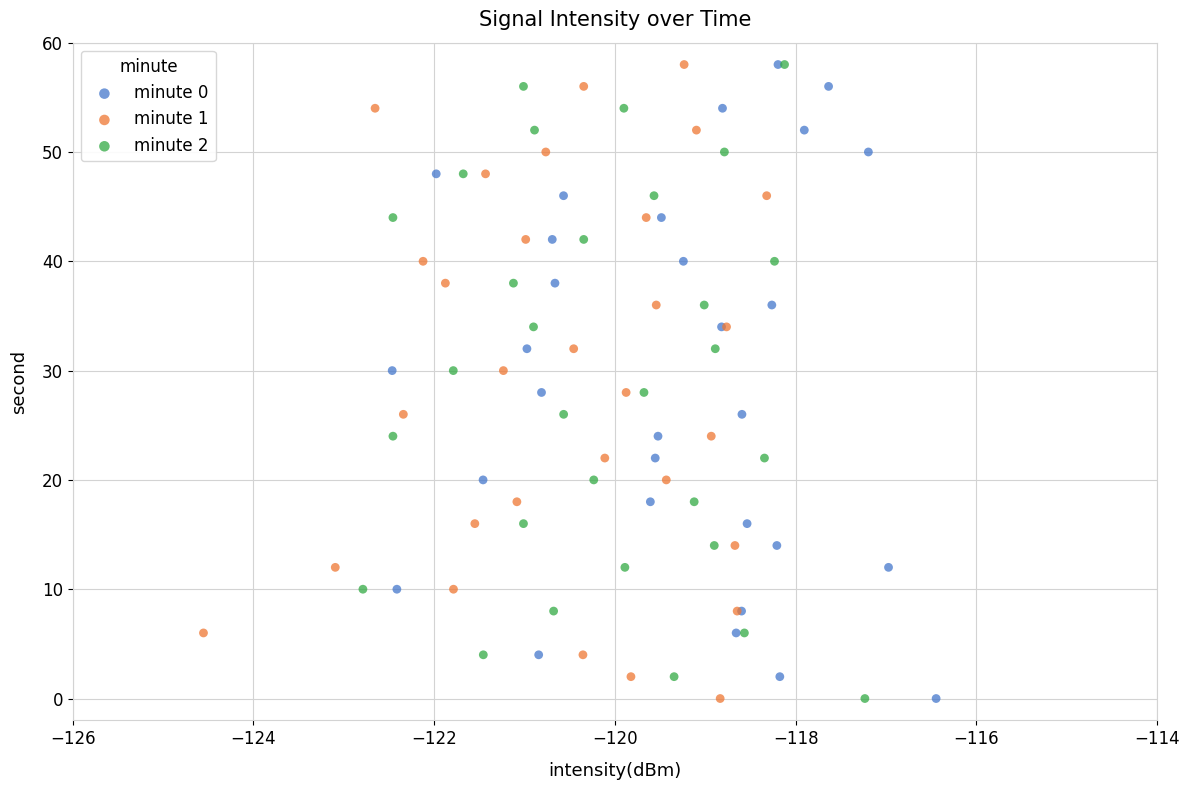

What are all the series names shown in the legend?

minute 0, minute 1, minute 2